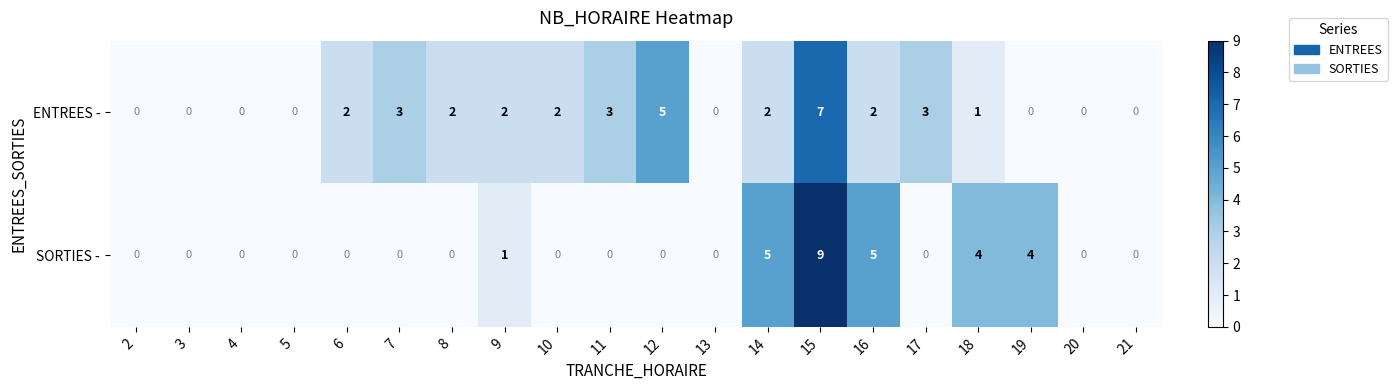

At which label does ENTREES - reach its peak?

15